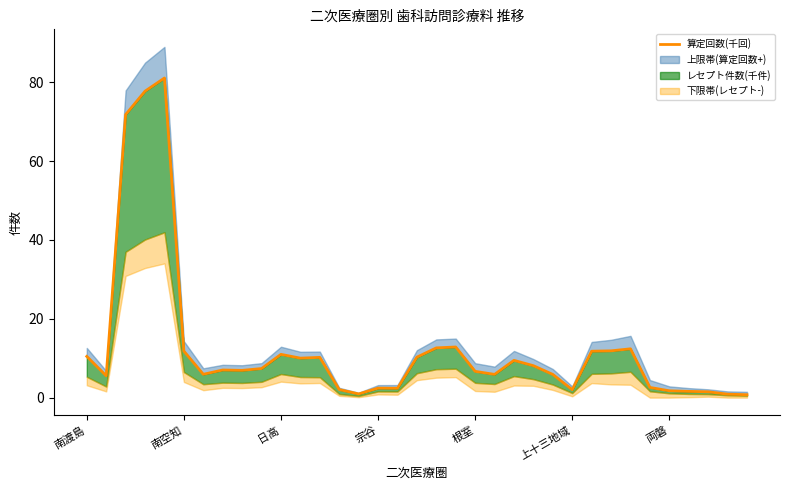

Reading left to right, what are all the values shown in this chart?

10.5	5.5	71.8	77.8	81.1	11.8	5.9	7.0	6.9	7.4	11.0	10.0	10.2	2.0	0.9	2.4	2.4	10.3	12.6	12.8	6.7	5.9	9.5	8.1	5.9	2.0	11.8	11.9	12.4	2.6	1.7	1.6	1.5	0.9	0.7